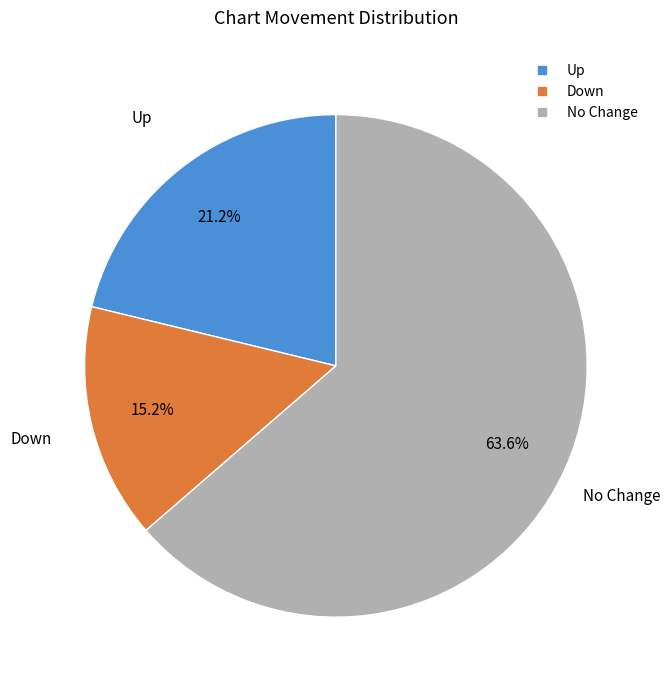

Is there a majority slice in this chart?

Yes